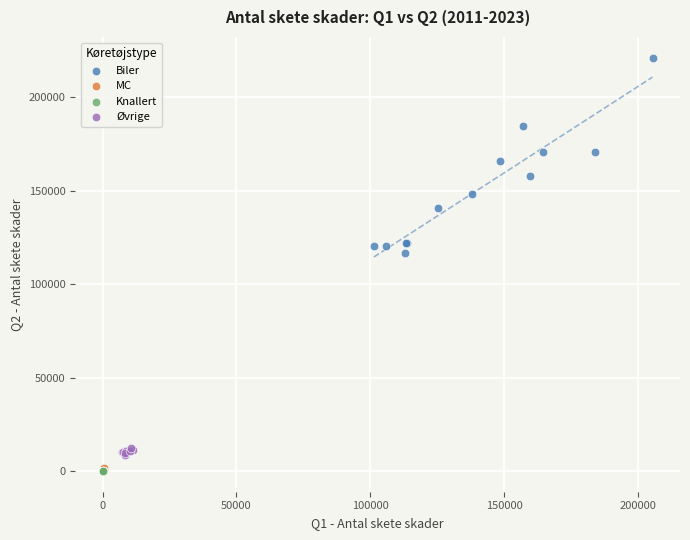

What are all the series names shown in the legend?

Biler, MC, Knallert, Øvrige